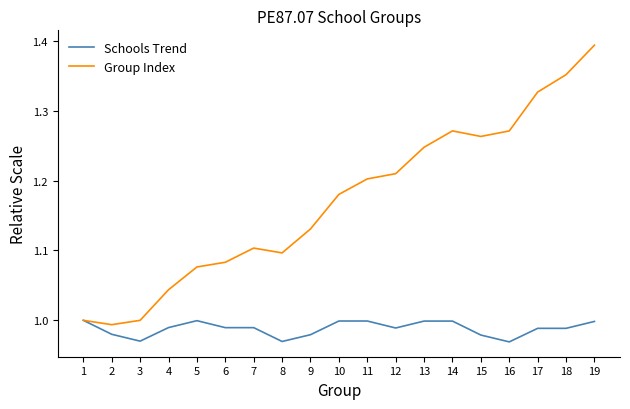

Rank the series by their maximum value, from highest to lowest.

Group Index, Schools Trend